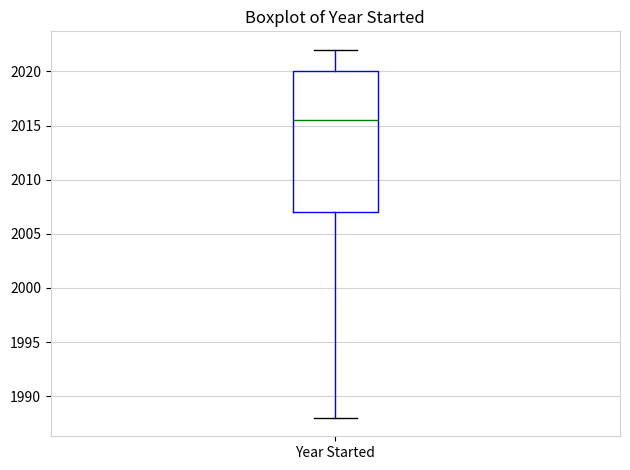

Transcribe this box plot: give where the median line is, the range the box spans, and where the two whiskers end, as read against the y-axis. The values are not printed on the chart, so give them approximately, as read against the axis.

median 2015.5, box 2007.0 to 2020.0, whiskers 1988.0 to 2022.0